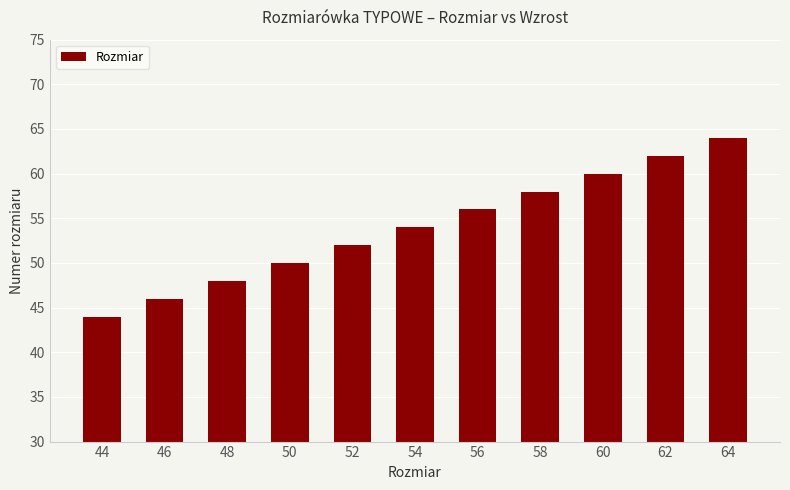

What is the sum of all values?

594